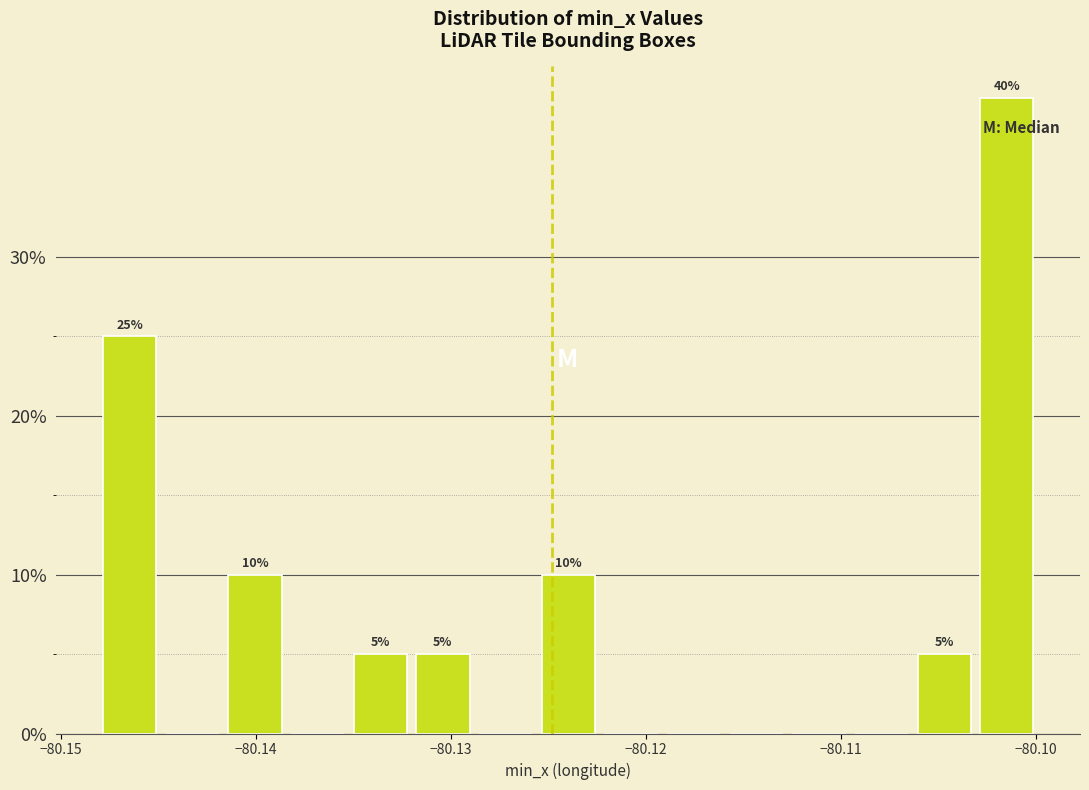

Read against the x-axis, roughly where is the centre of the tallest bar?

-80.101